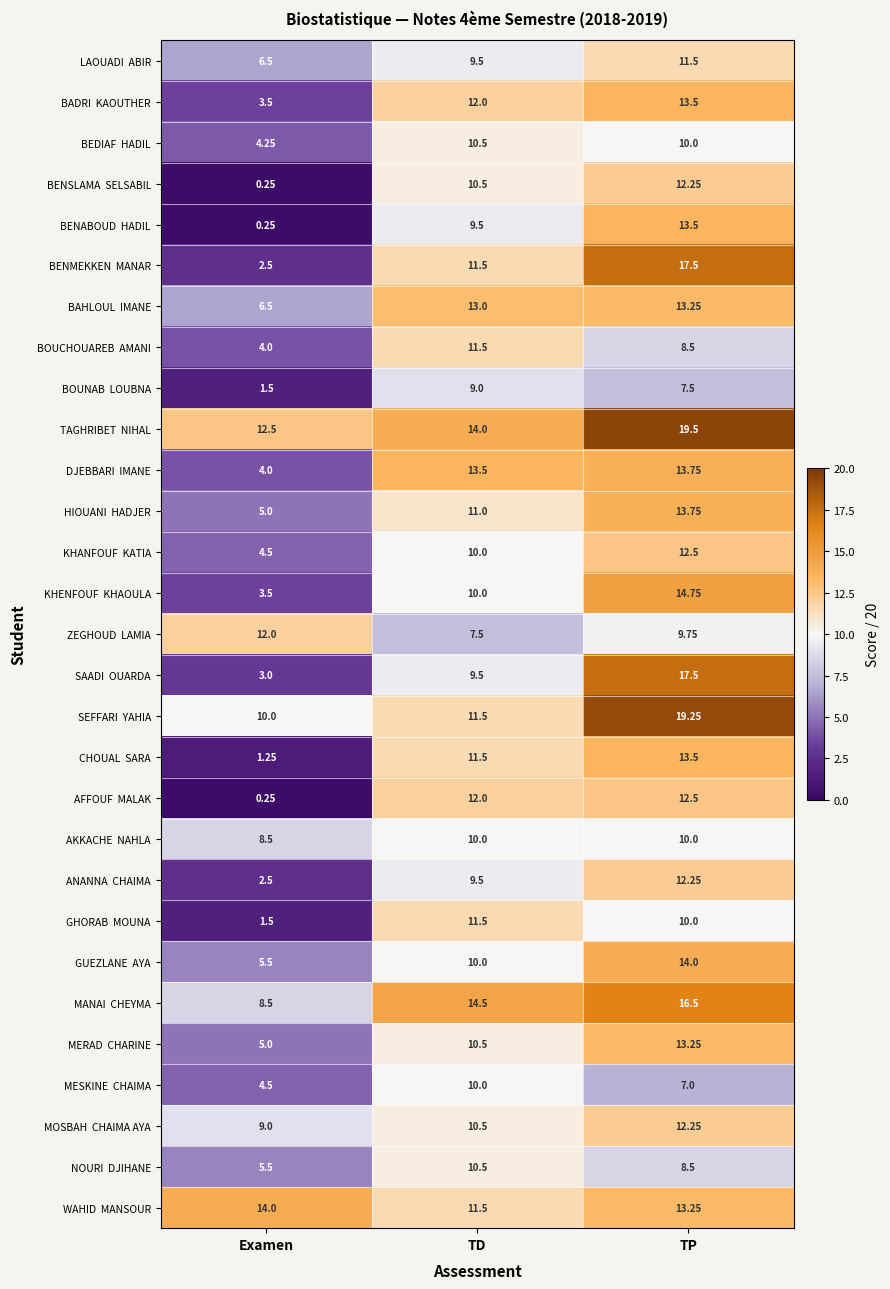

What is the difference between the highest and lowest values at TD?

7.0